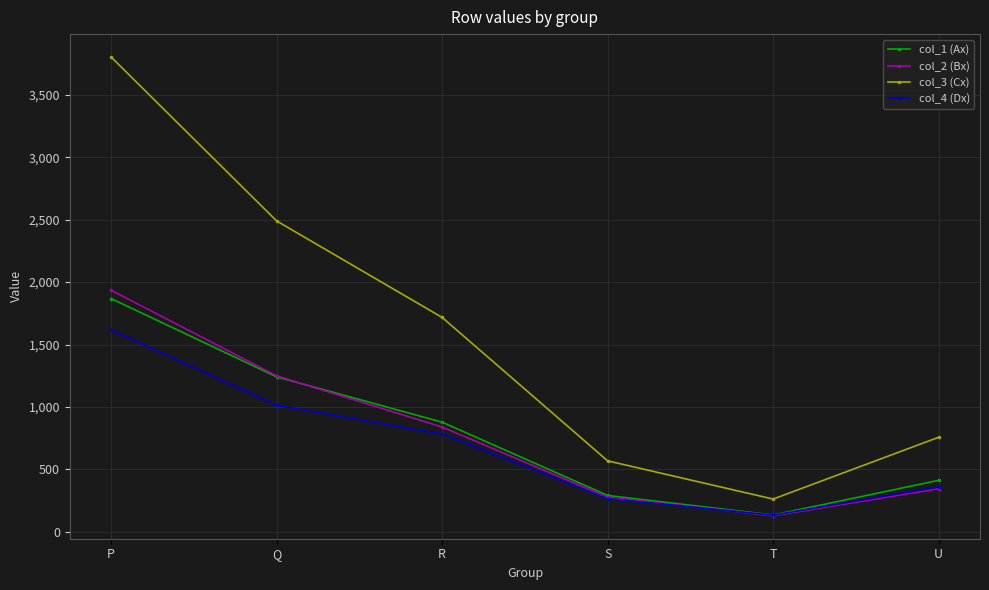

Which series has the widest spread of values?

col_3 (Cx)